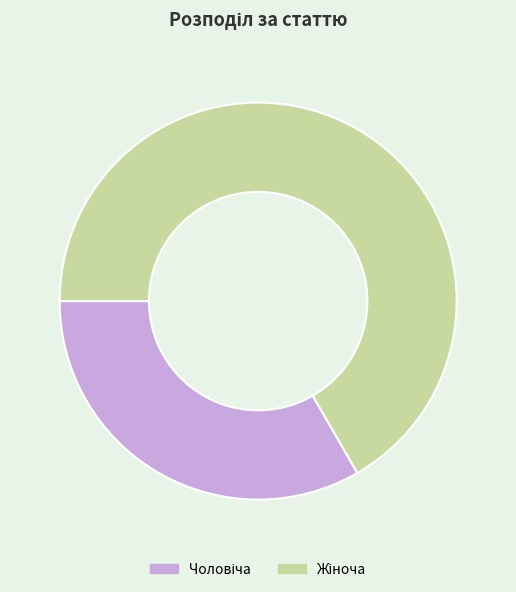

Is there a majority slice in this chart?

Yes